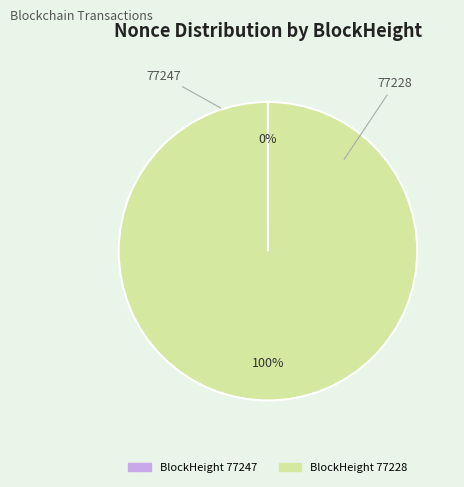

Is there a majority slice in this chart?

Yes